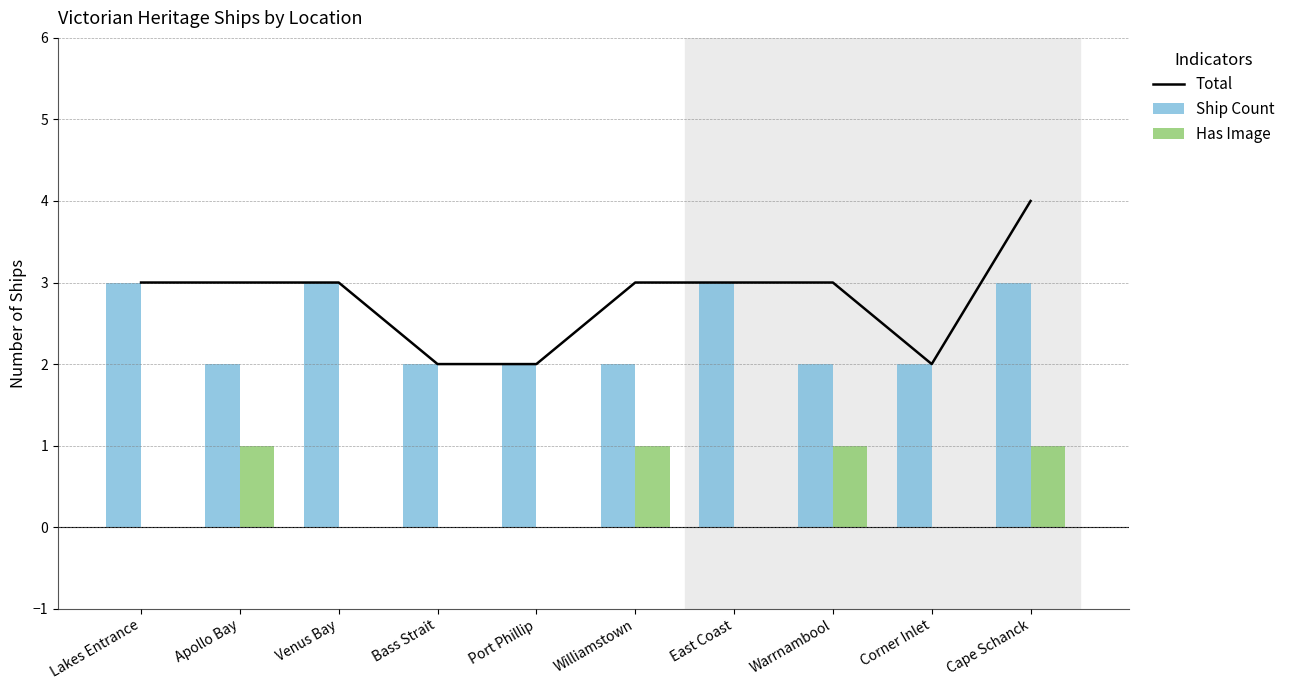

How many positive values does the Has Image series have?

4